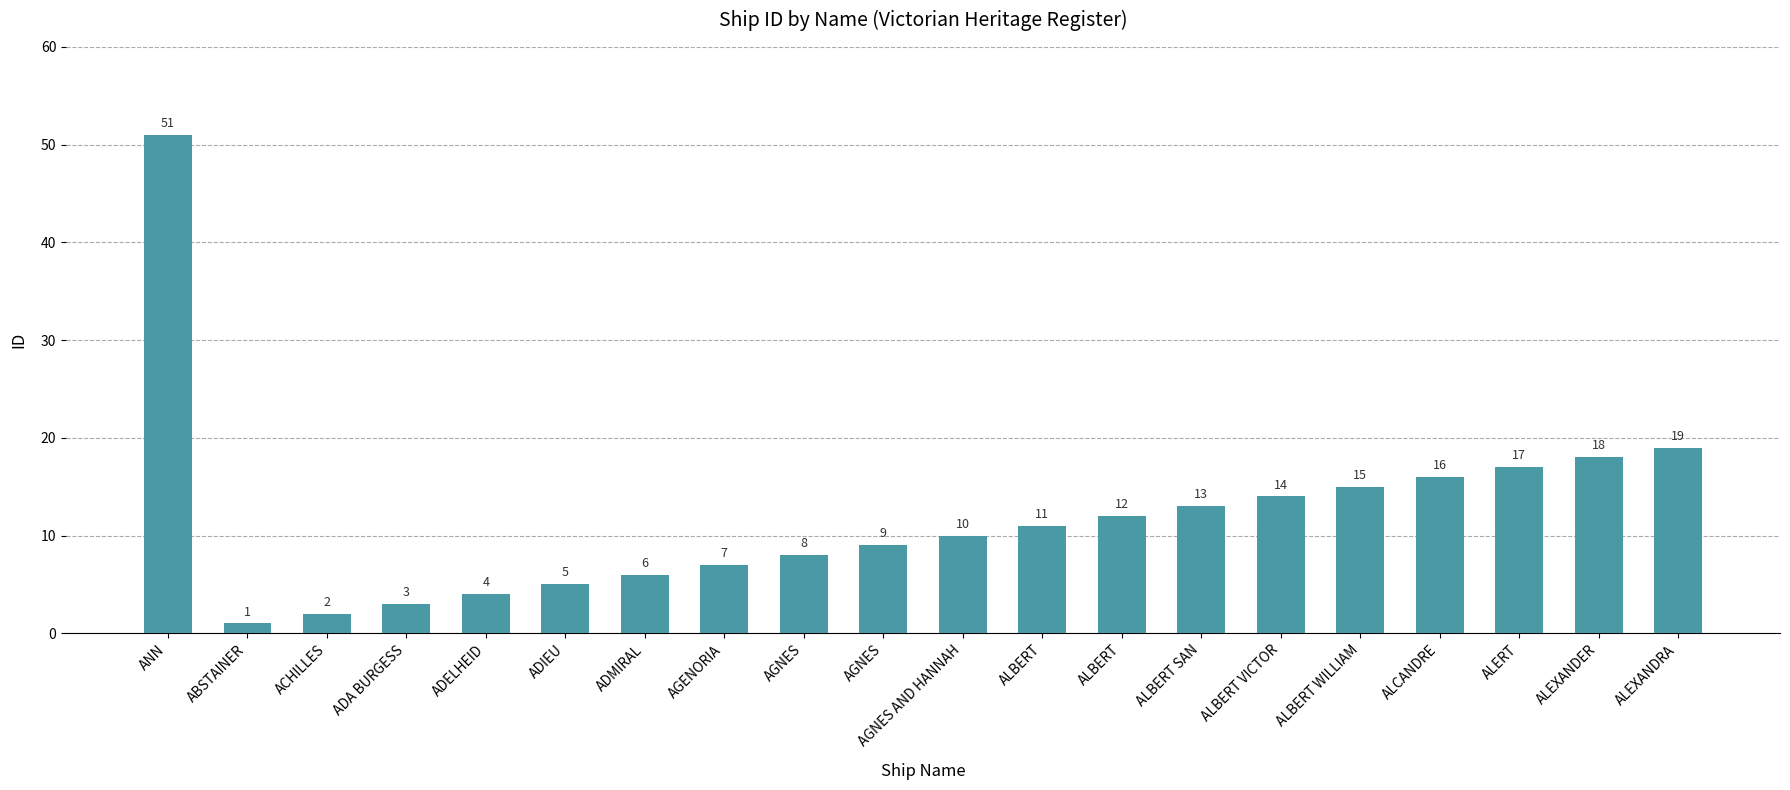

Are the bars horizontal?

No